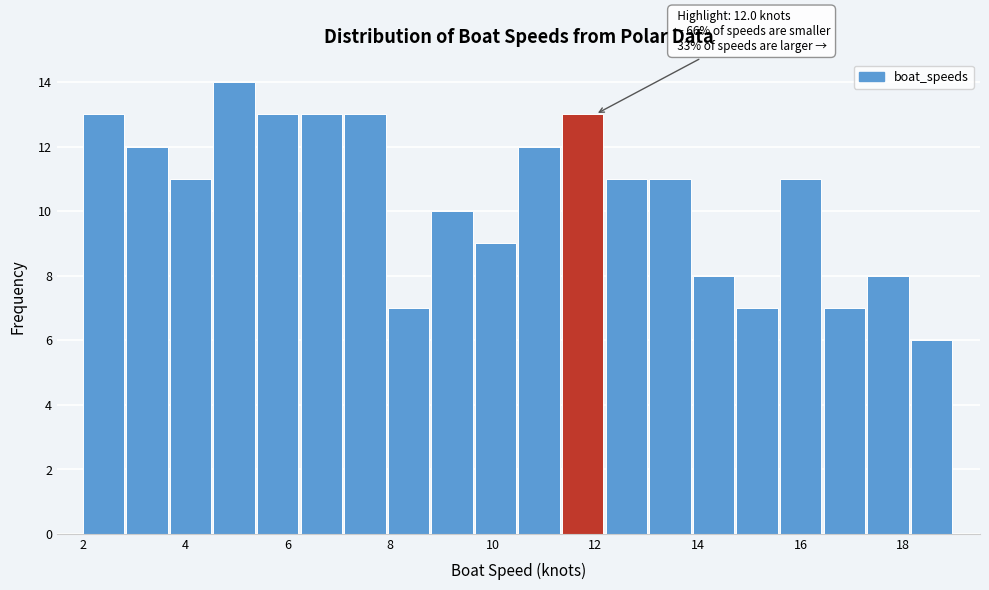

Over which range of the x-axis is the bar tallest?

4.55 to 5.40